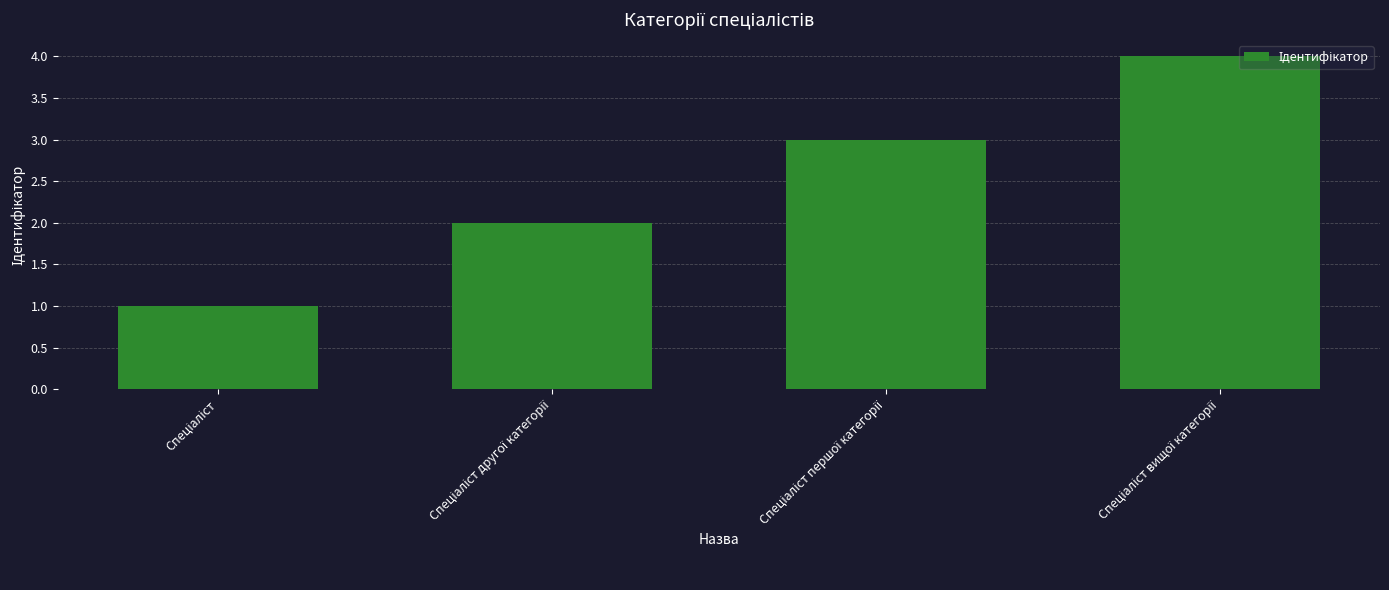

Are the bars grouped side by side (vs. stacked)?

No